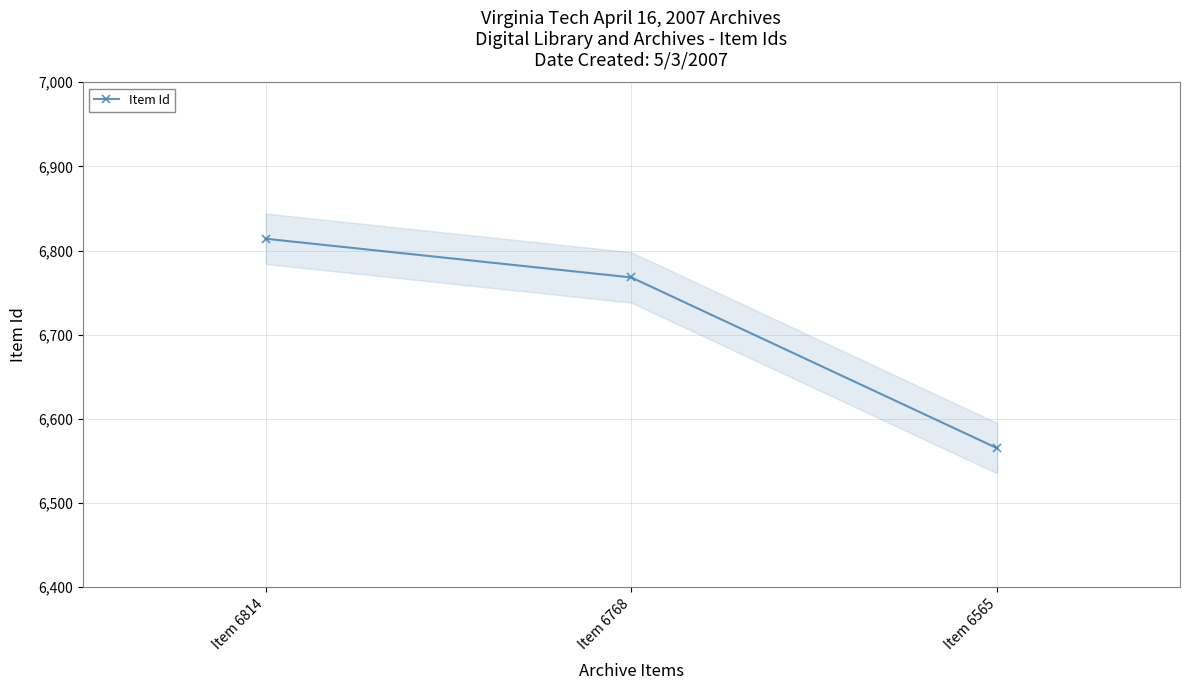

What is the difference between the maximum and minimum values?

249